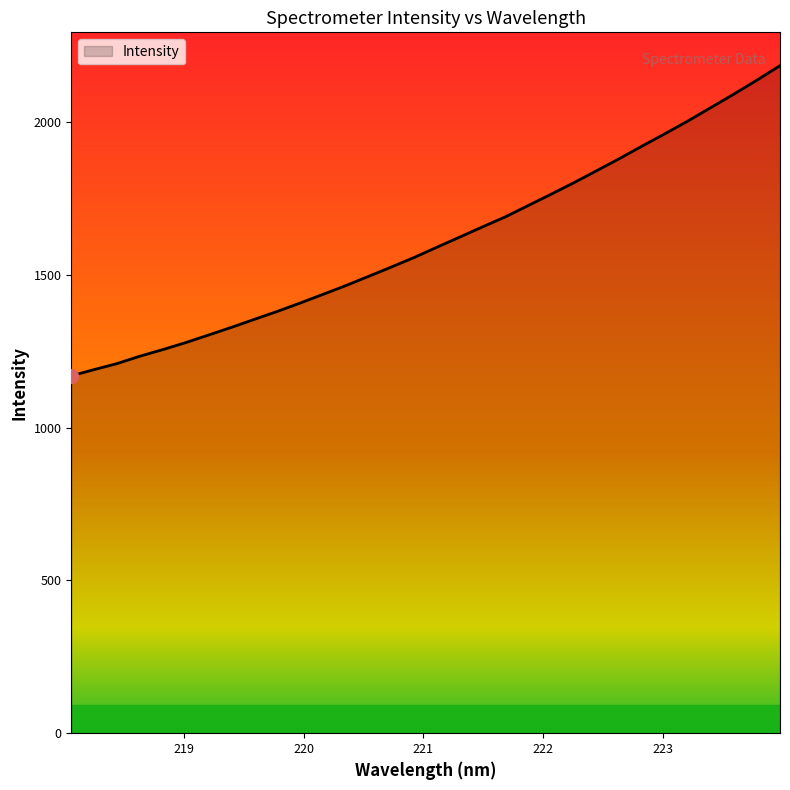

True or false: there are more than 1 points higher than both neighbors.

False